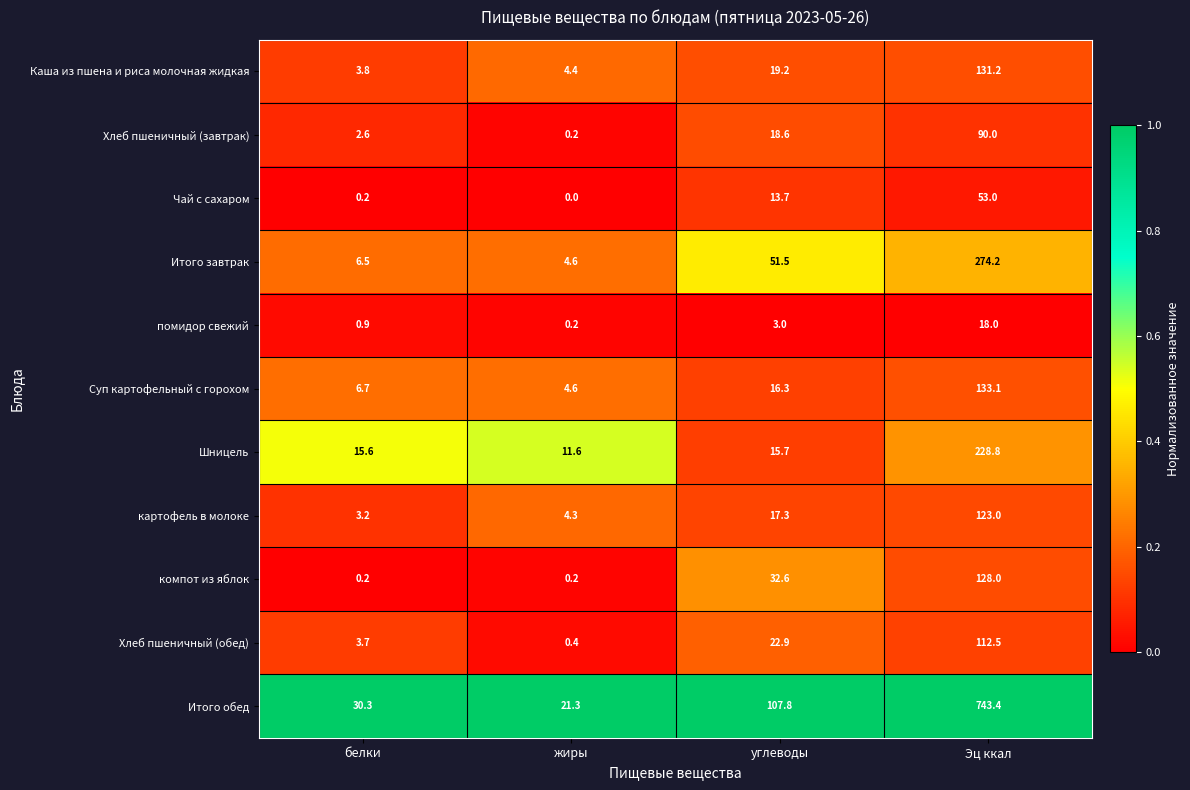

The Шницель series shows 15.7 at углеводы. True or false?

True